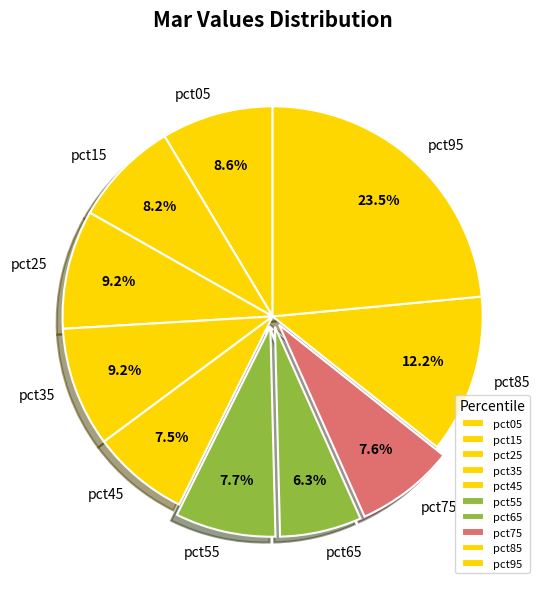

Which slice is the smallest?

pct65